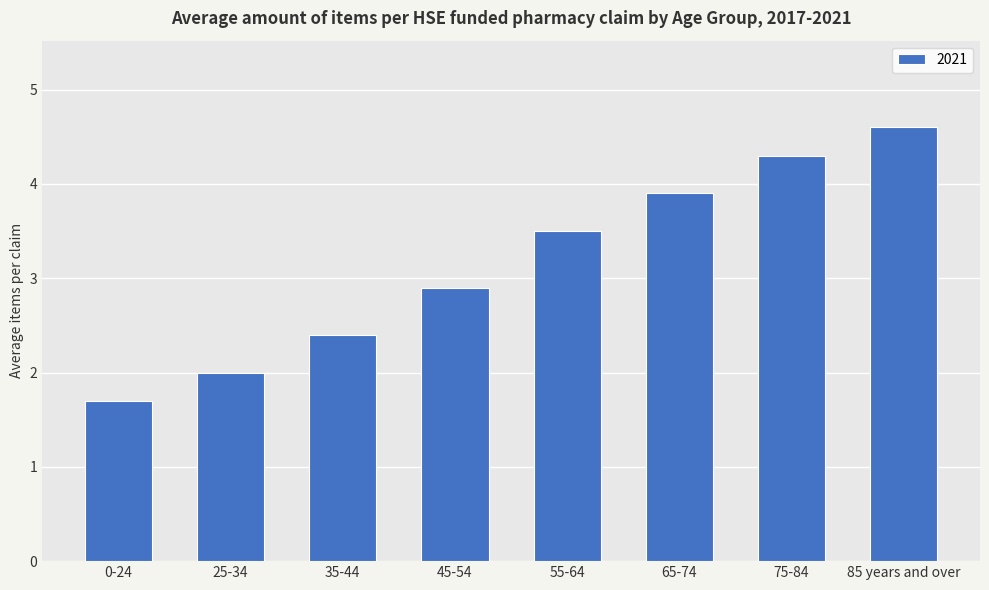

List the labels in order of value, smallest first.

0-24, 25-34, 35-44, 45-54, 55-64, 65-74, 75-84, 85 years and over